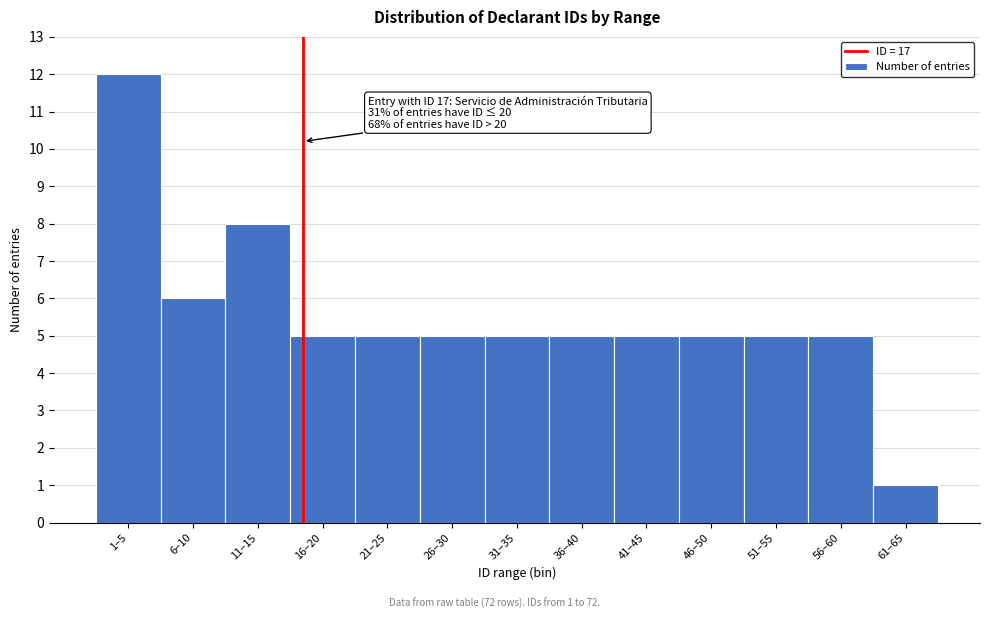

Reading left to right, list all the values displayed in this chart.

12	6	8	5	5	5	5	5	5	5	5	5	1